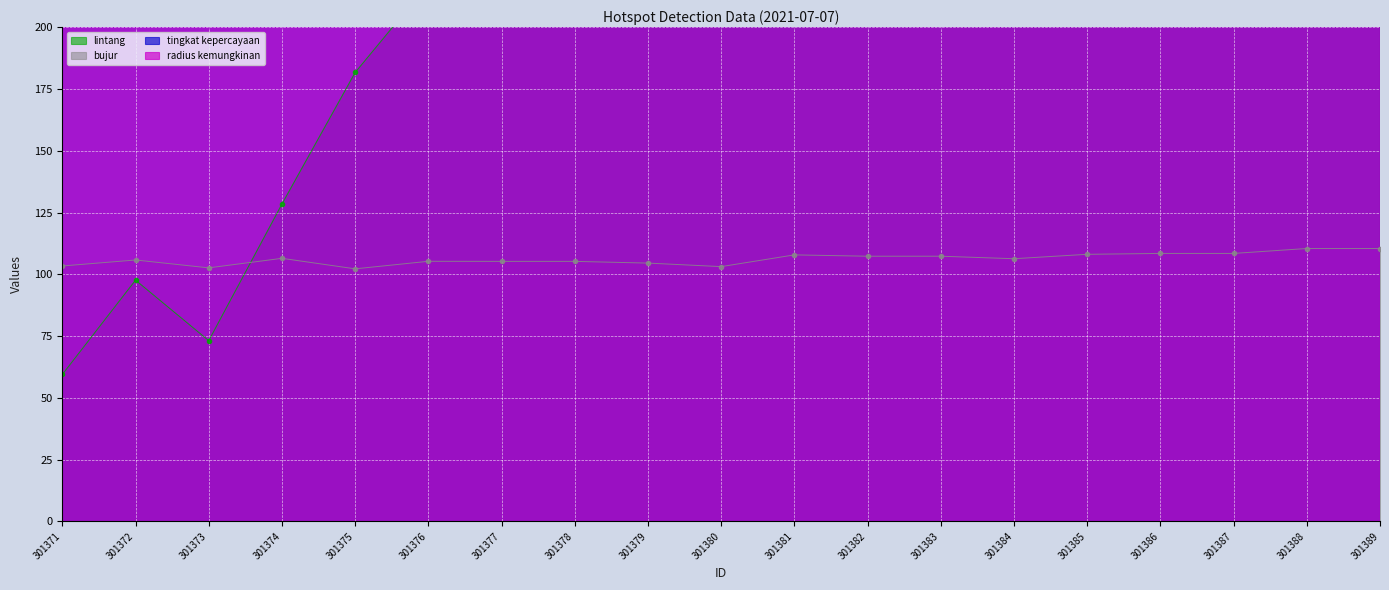

Reading left to right, extract all data points from this chart.

lintang: 59.5	97.6	73.1	128.4	181.7	217.5	230.4	230.2	230.3	228.1	314.1	310.9	311.0	309.4	327.4	331.7	331.5	377.1	377.1
bujur: 103.4	105.8	102.6	106.5	102.2	105.3	105.2	105.2	104.5	103.1	107.9	107.3	107.3	106.3	108.1	108.5	108.5	110.4	110.4